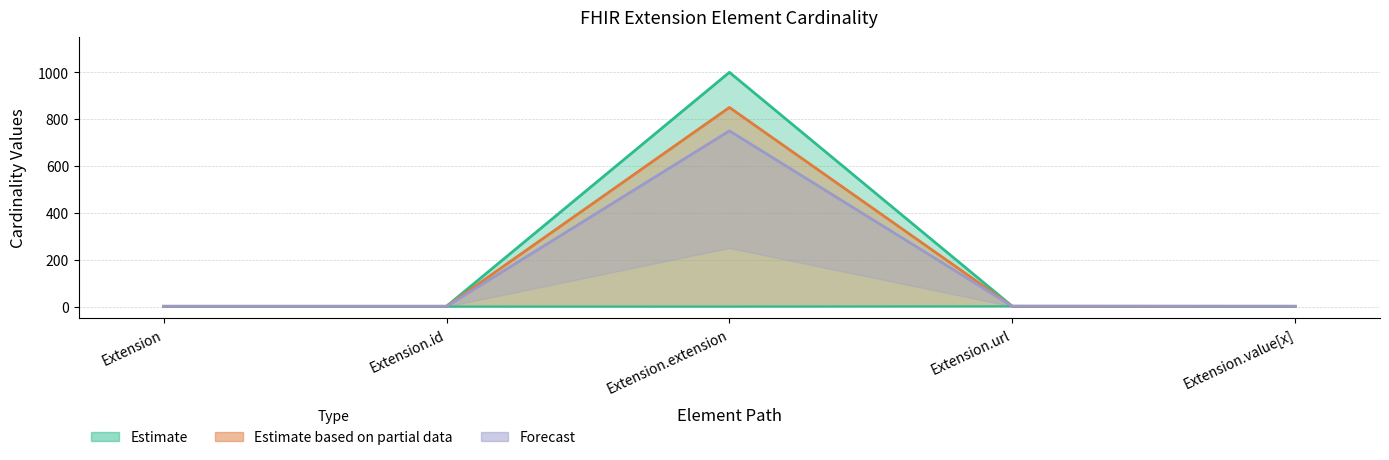

True or false: Min has a value of 0.0 at Extension.id.

True